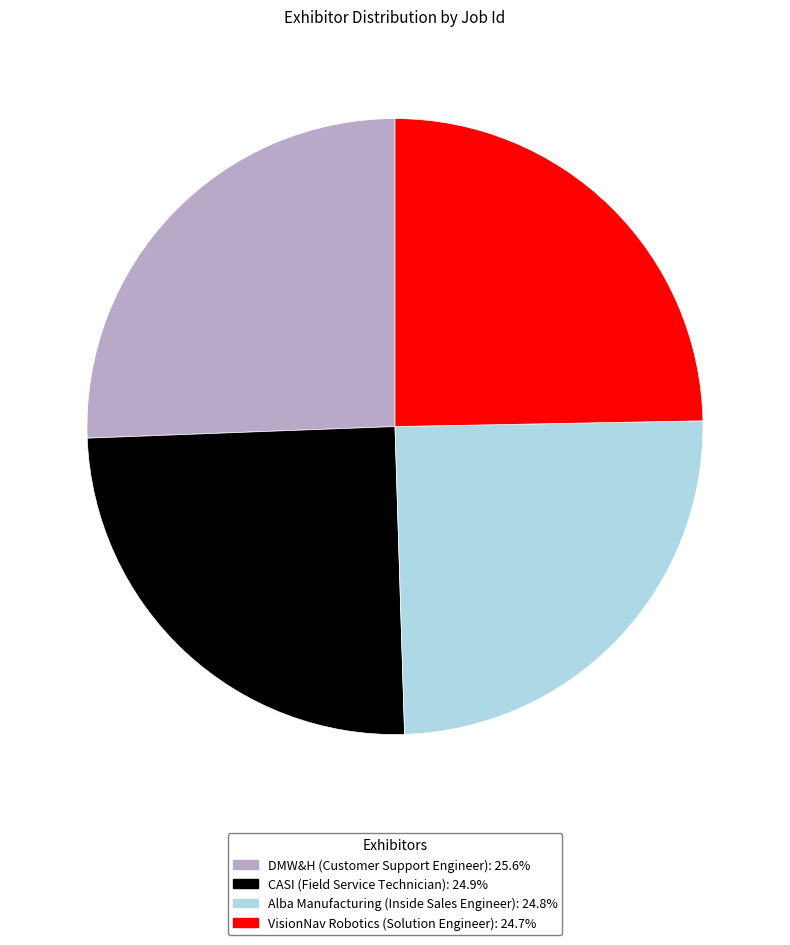

How many slices are in this pie chart?

4